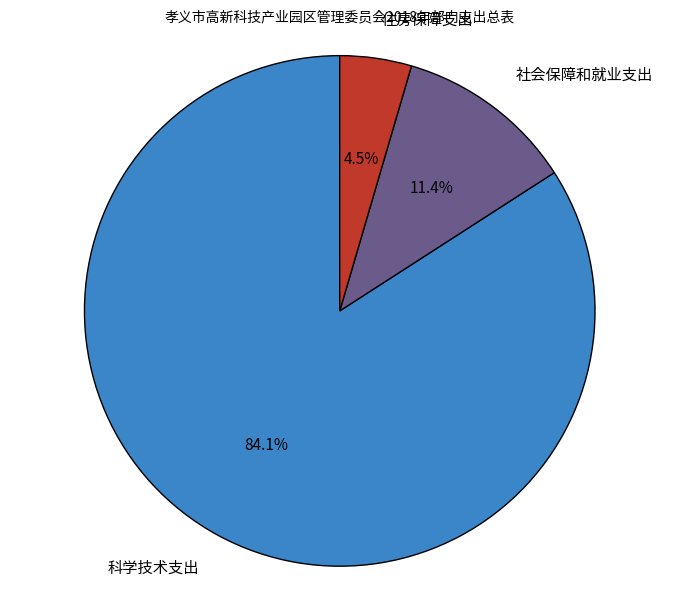

Is there a majority slice in this chart?

Yes